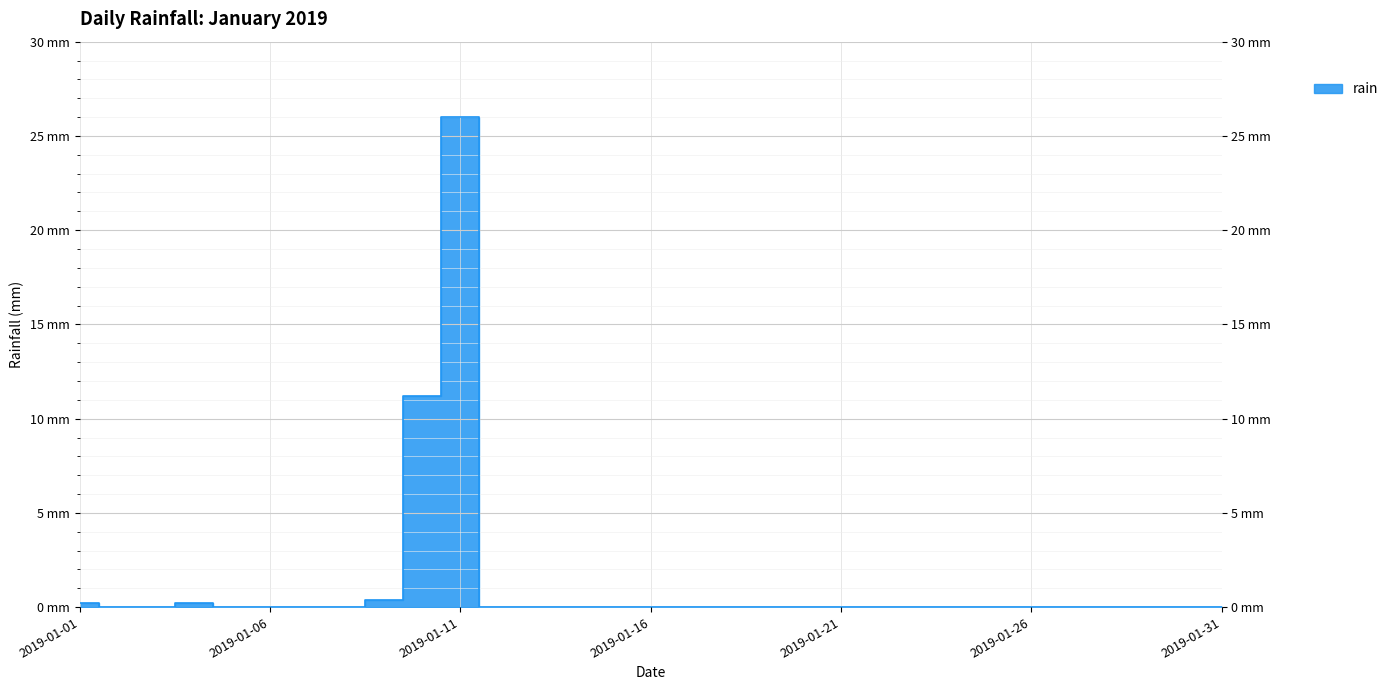

Which category has the highest value across all series?

2019-01-11